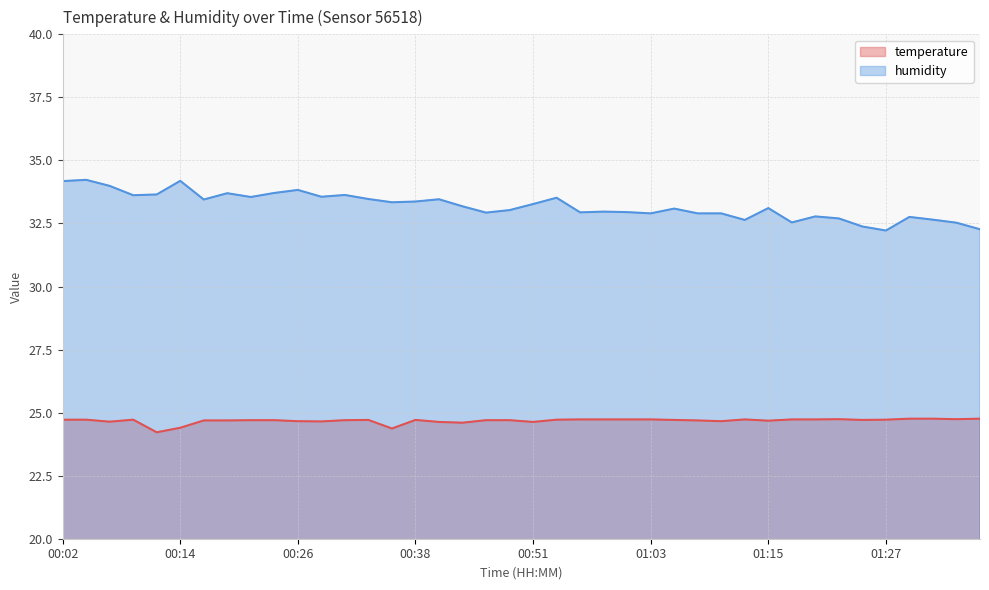

In temperature, how many points are lower than both neighbors (excluding endpoints)?

10